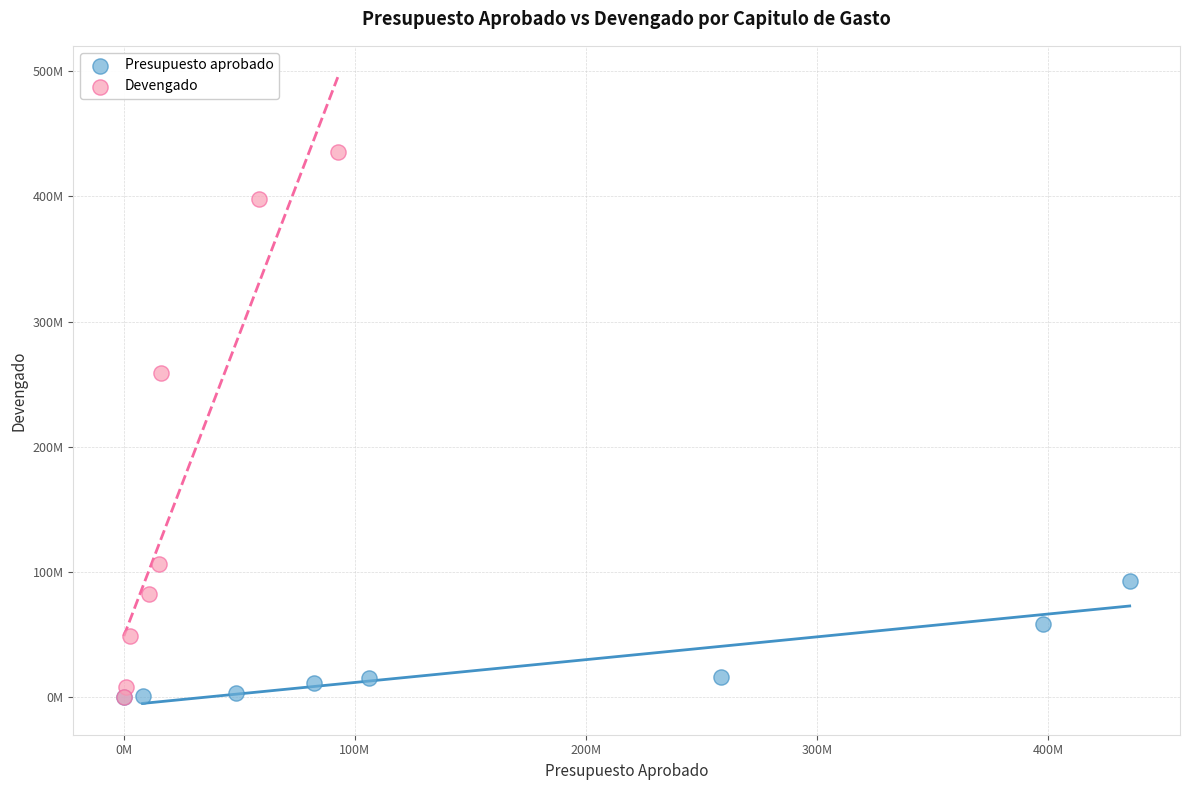

Which series contains the highest Y value?

Devengado